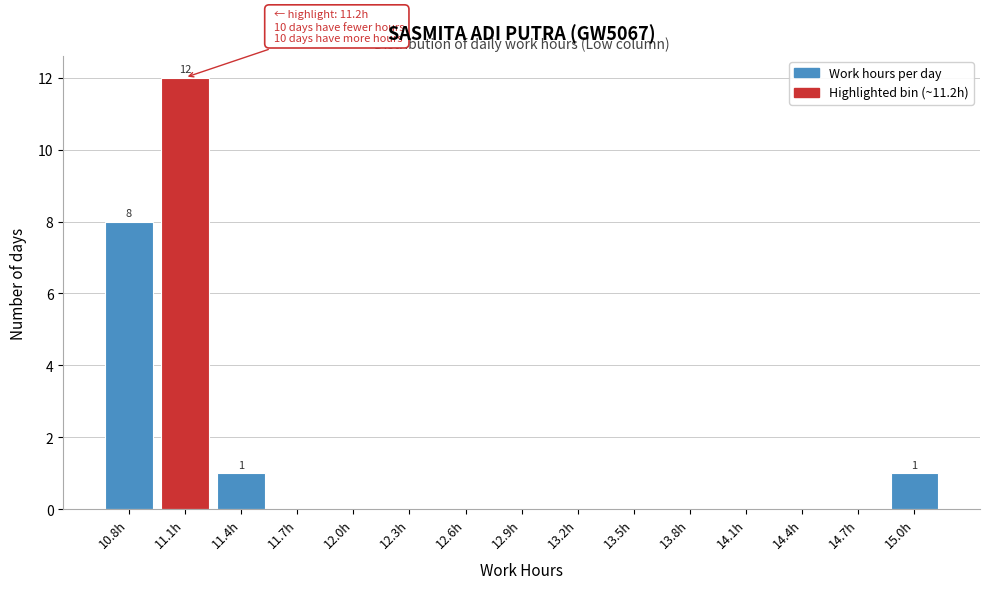

Reading right to left, transcribe all the data shown in this chart.

15.0h=1	14.7h=0	14.4h=0	14.1h=0	13.8h=0	13.5h=0	13.2h=0	12.9h=0	12.6h=0	12.3h=0	12.0h=0	11.7h=0	11.4h=1	11.1h=12	10.8h=8